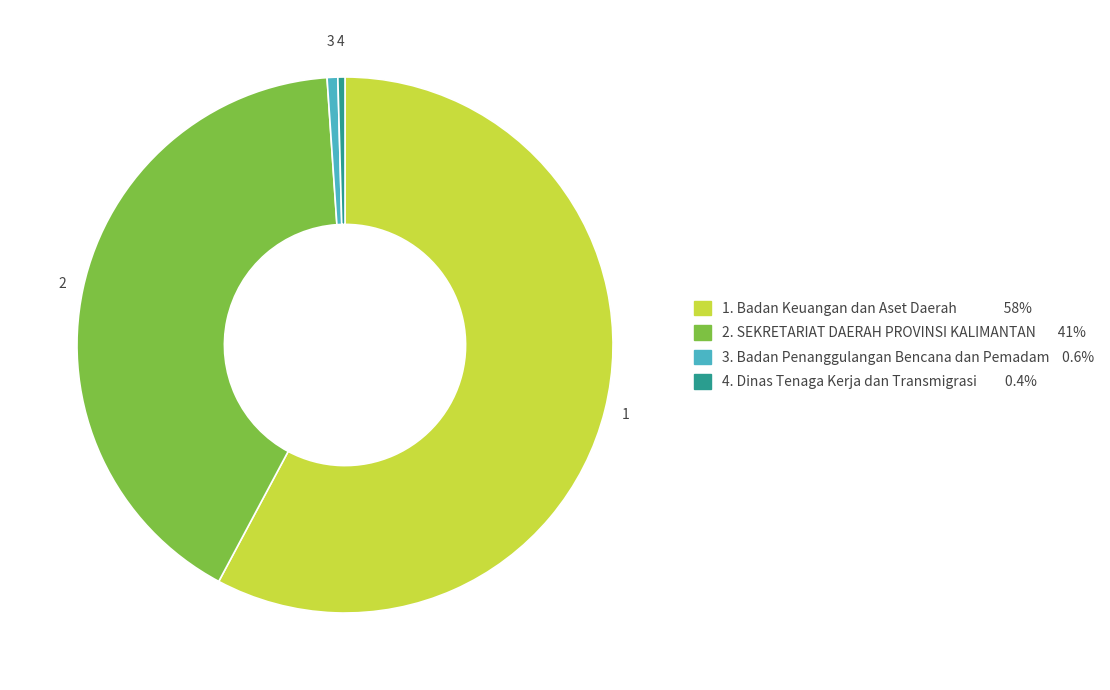

Is there any slice that represents more than half of the pie?

Yes